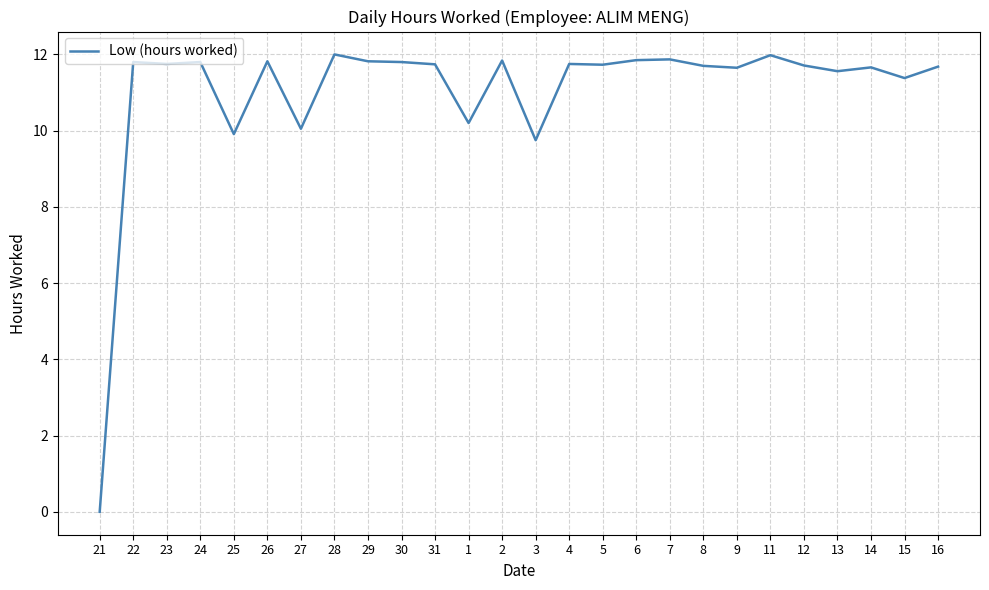

What value does the data have at 5?

11.7